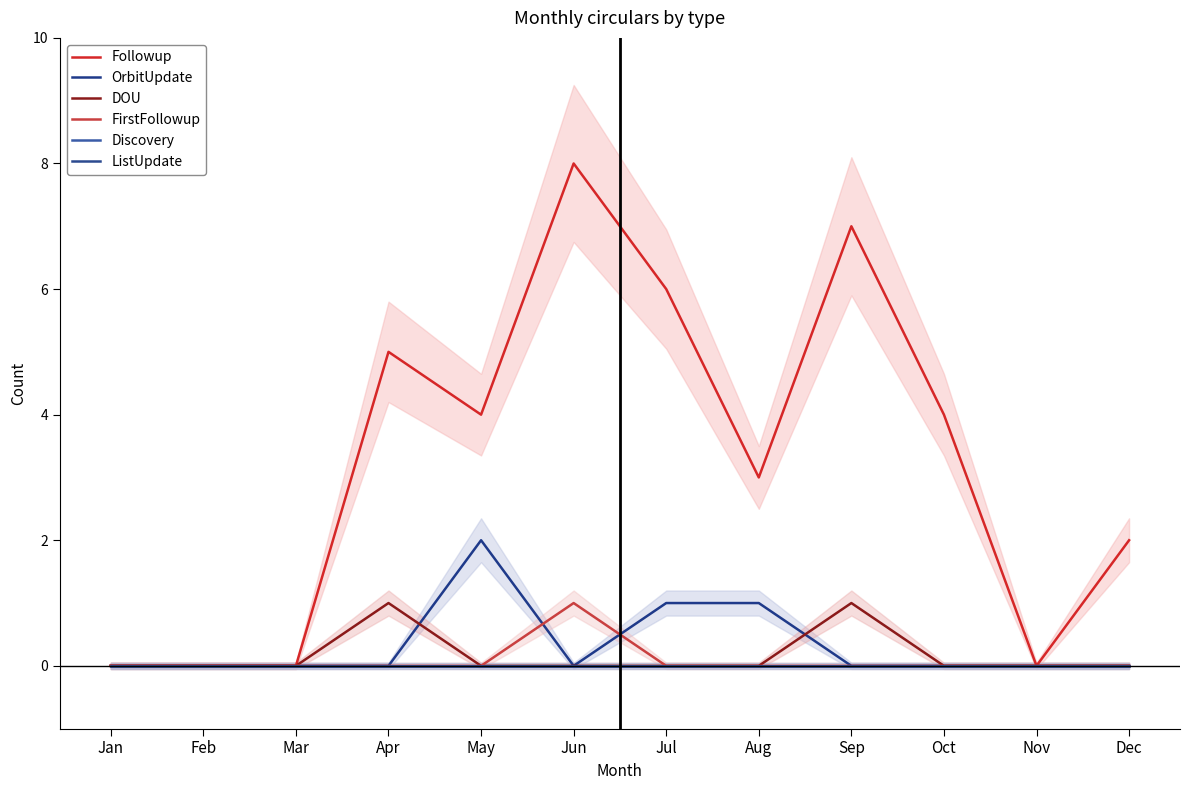

What is the sum of all Followup values?

39